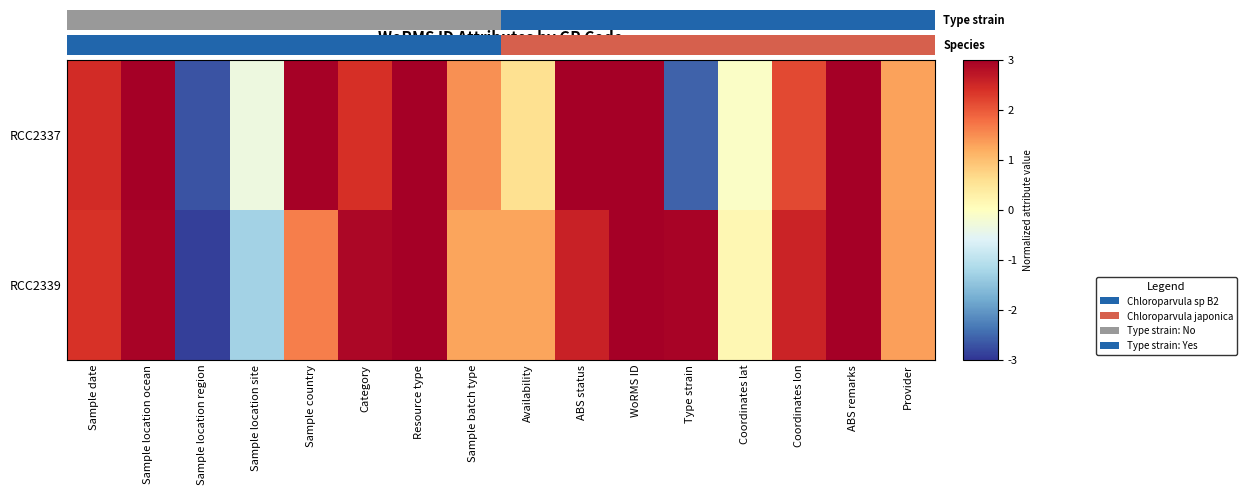

Where does the RCC2337 series first go above 2?

Sample date